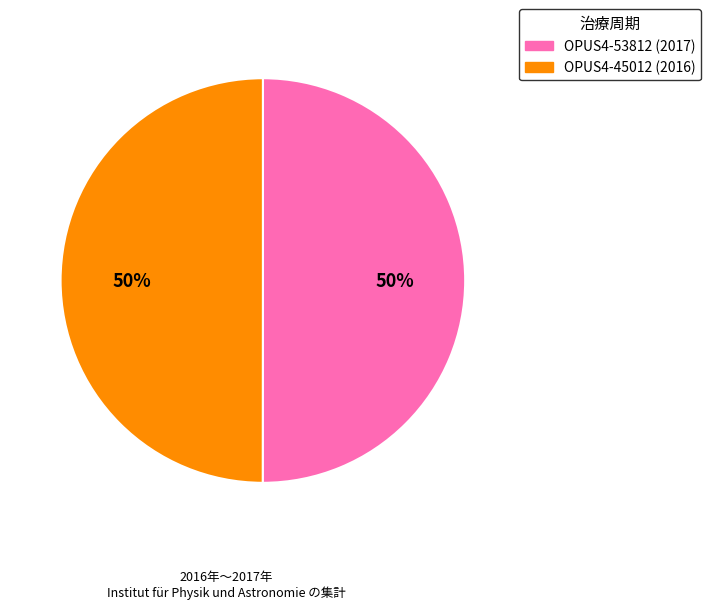

Approximately how many times larger is the value at OPUS4-53812 (2017) compared to OPUS4-45012 (2016)?

1.0